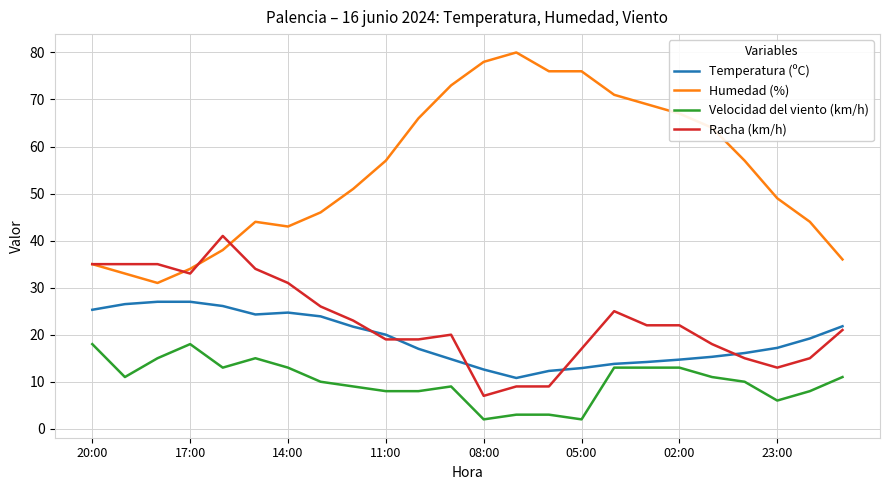

How many times do Temperatura (ºC) and Racha (km/h) cross each other?

5